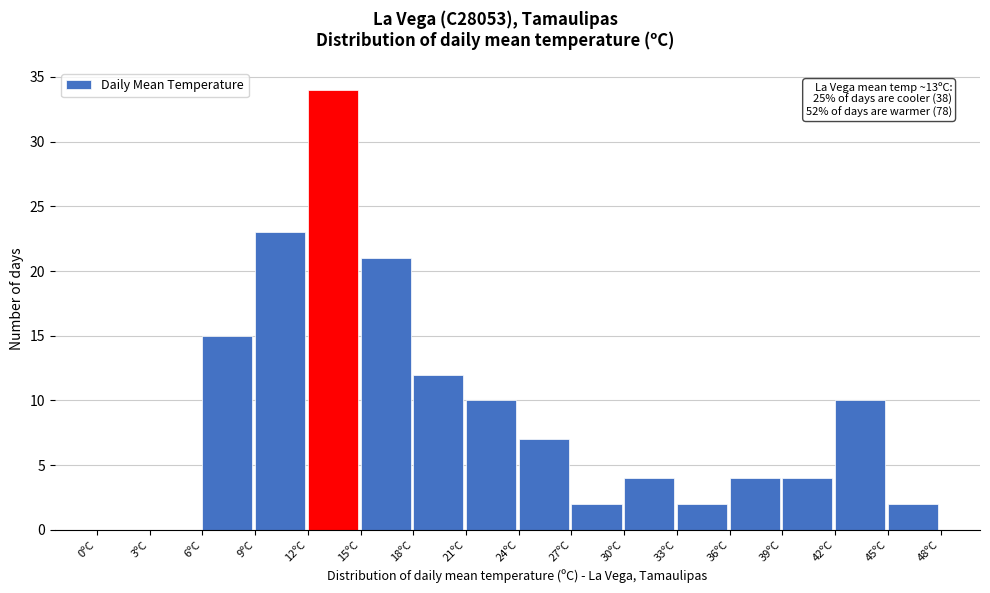

Which range on the x-axis has the tallest bar?

12 to 15